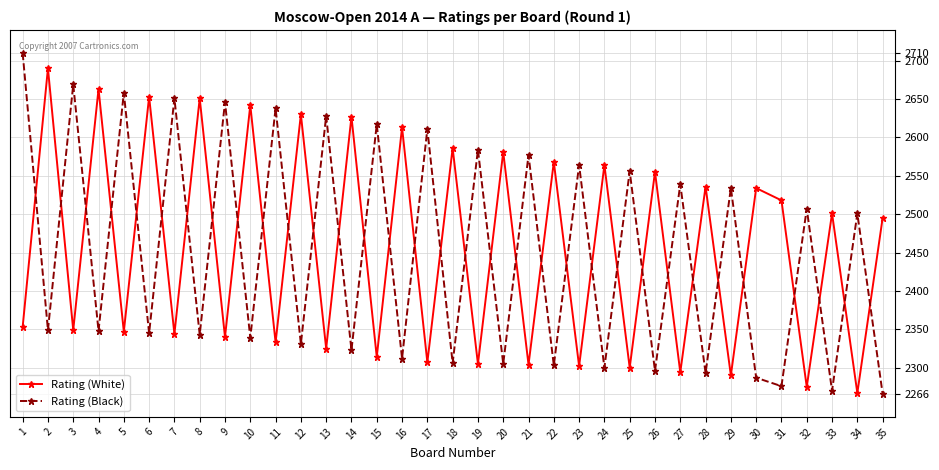

Is this an area chart (filled region under the line)?

No